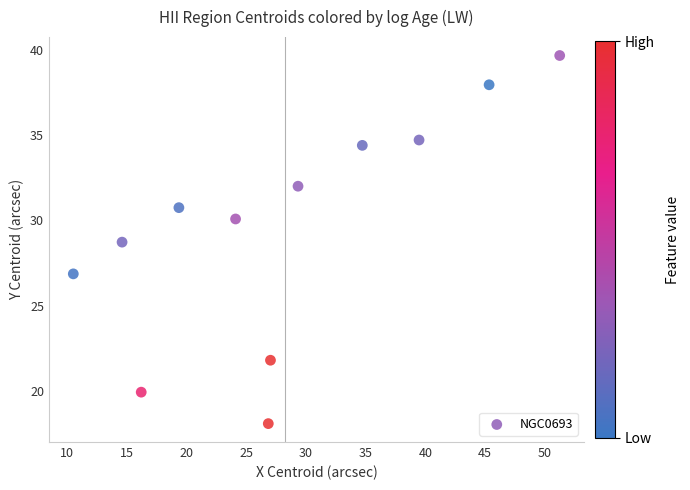

What Y value in the scatter plot is closest to 28?

28.7